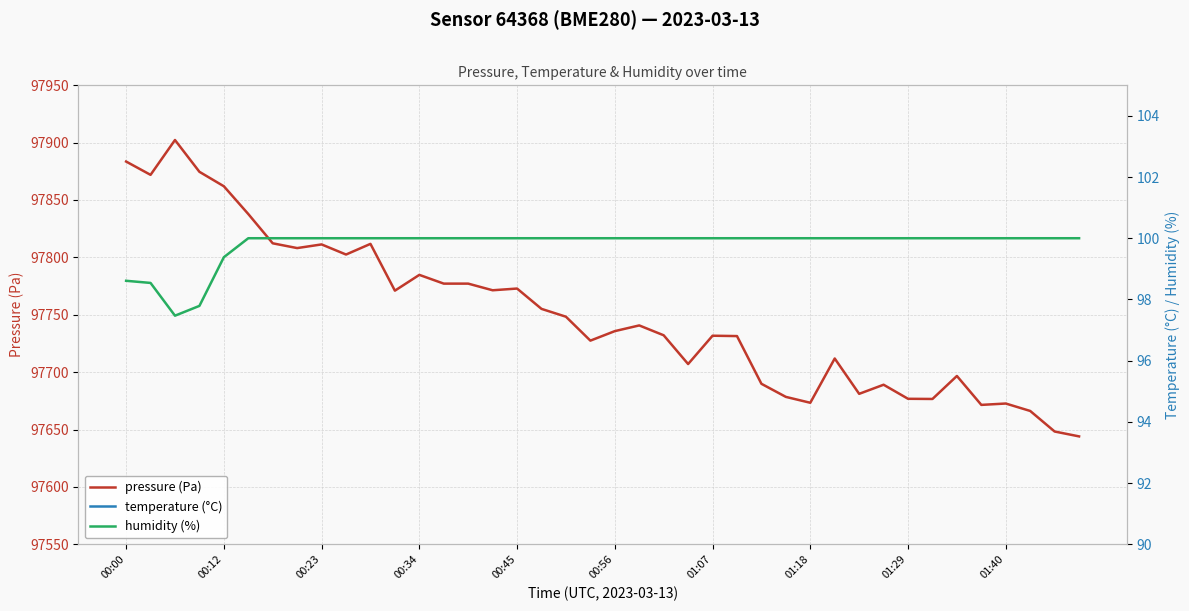

Is it true that pressure (Pa) equals 97861.9 at 00:12?

True